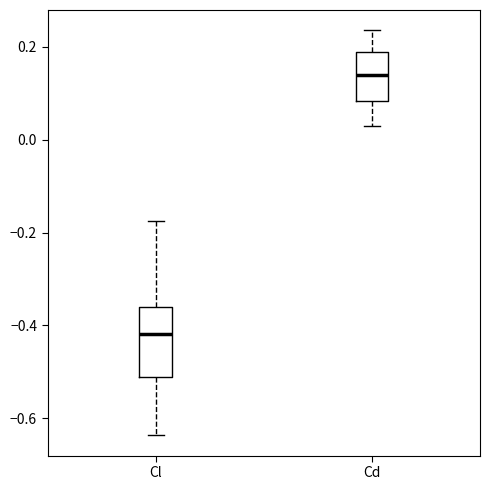

Where does the lower whisker of the box for Cd end on the y-axis? The values are not printed on the chart, so give them approximately, as read against the axis.

0.04